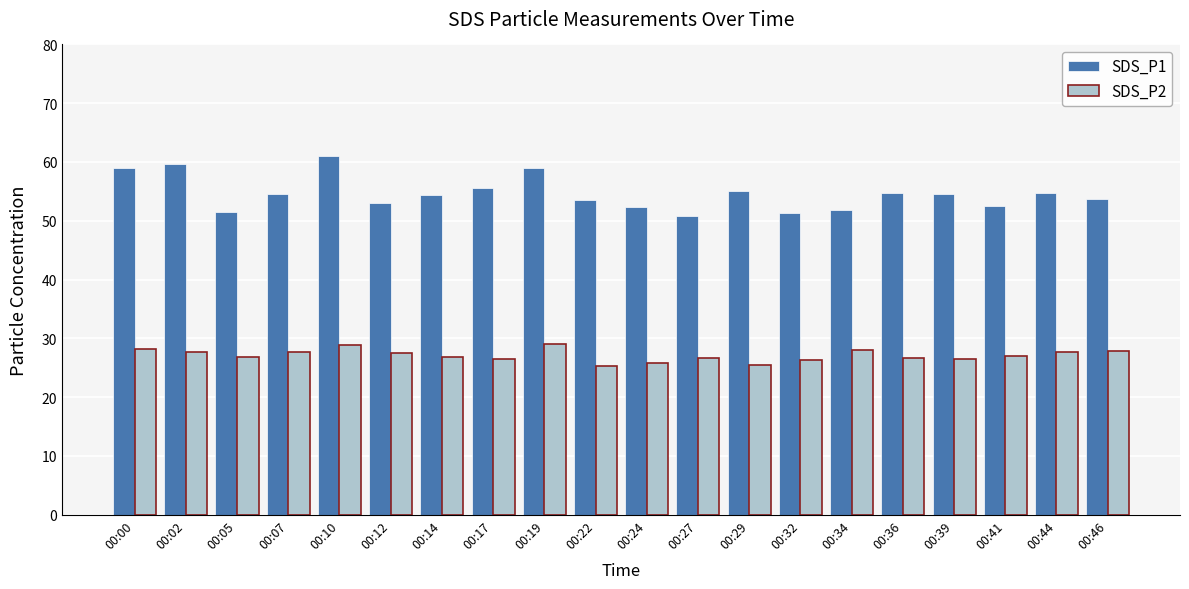

What is the approximate value of SDS_P2 at 00:14?

26.9